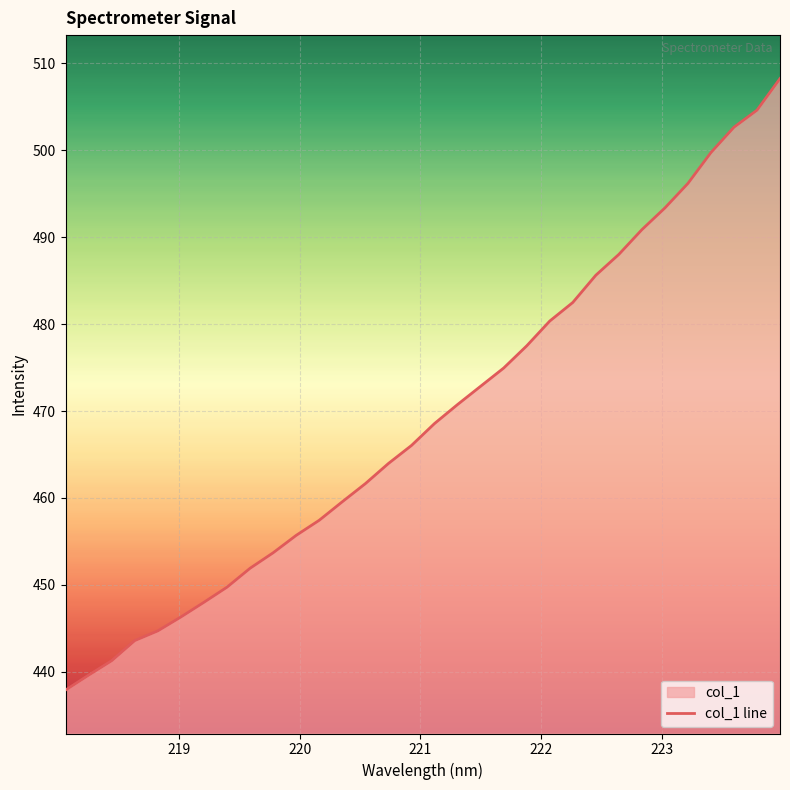

How many lines are shown in the chart?

1